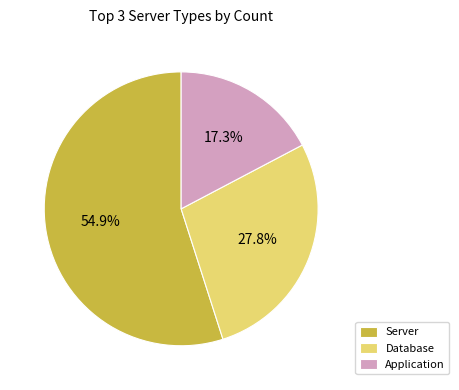

Does Application represent more than half of the total?

No